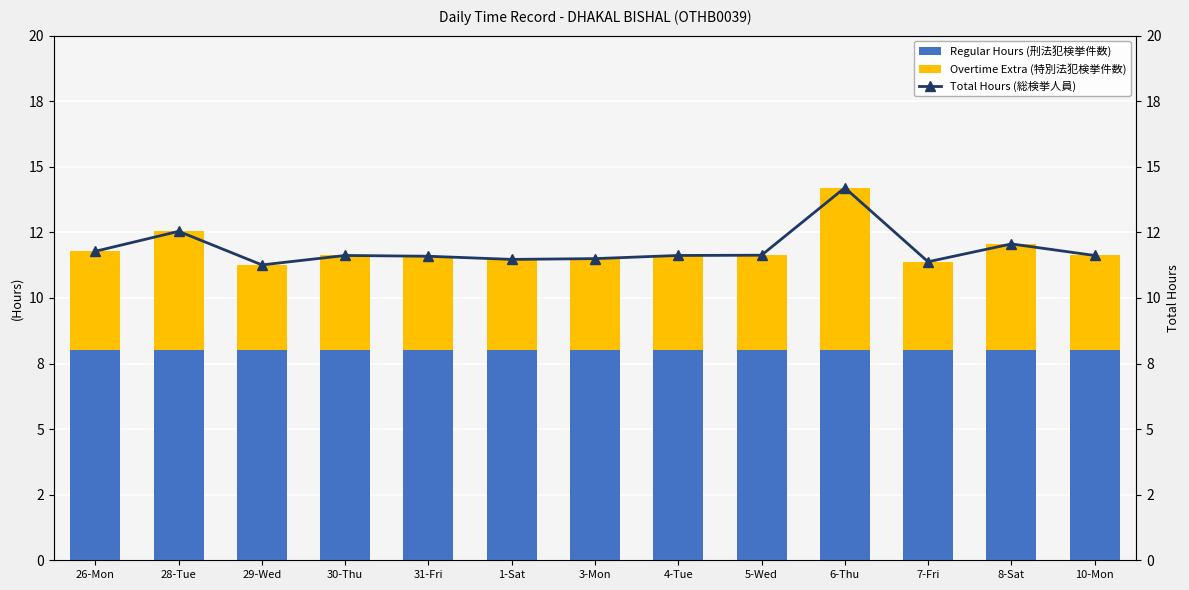

What is the sum of all Regular Hours (刑法犯検挙件数) values?

104.0